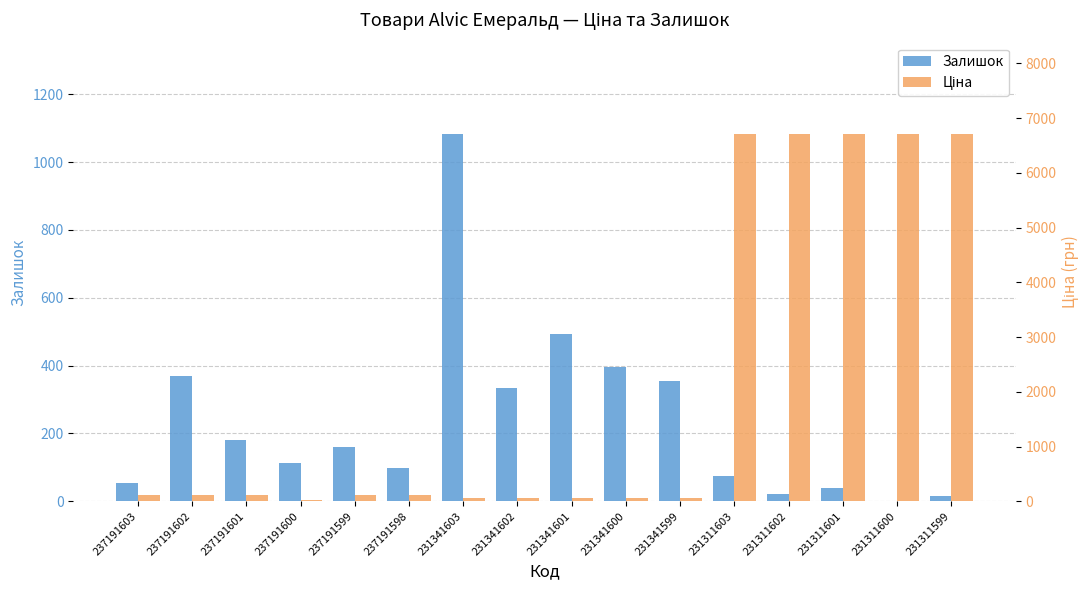

Is it true that Ціна equals 58.5 at 231341602?

True